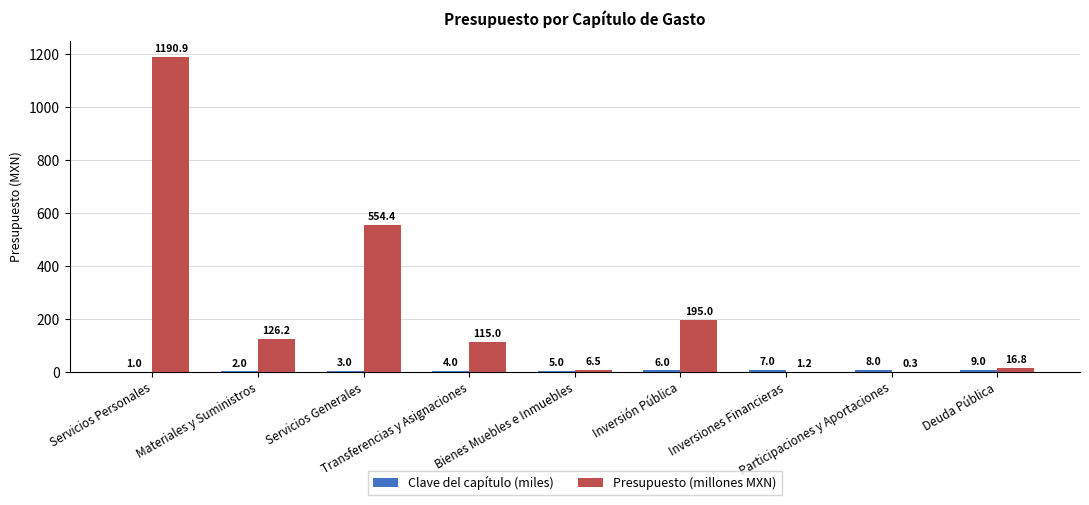

Which series has the largest range (max minus min)?

Presupuesto (millones MXN)